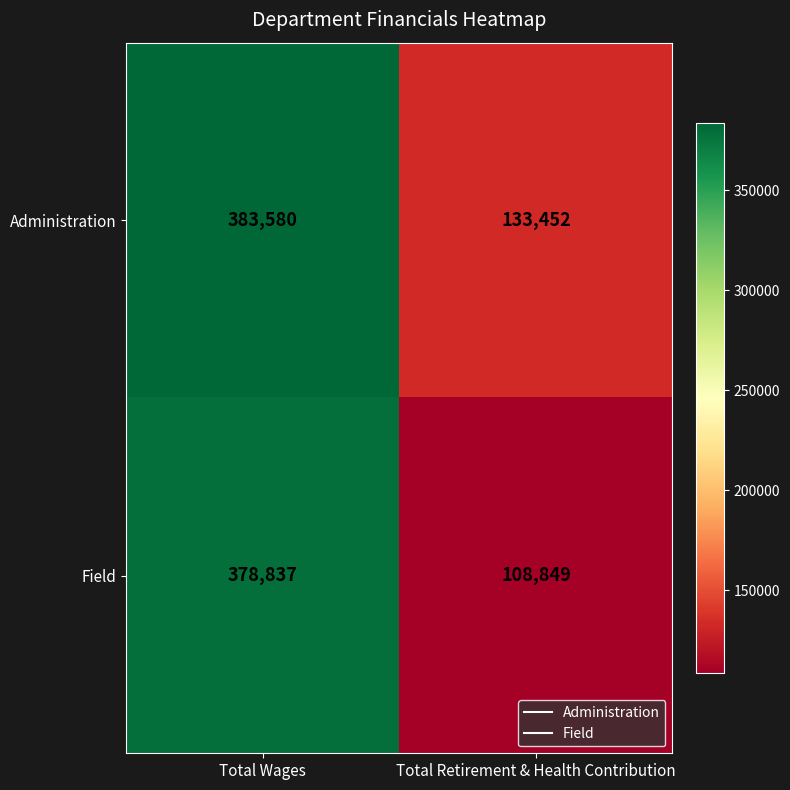

Which series has the widest spread of values?

Field